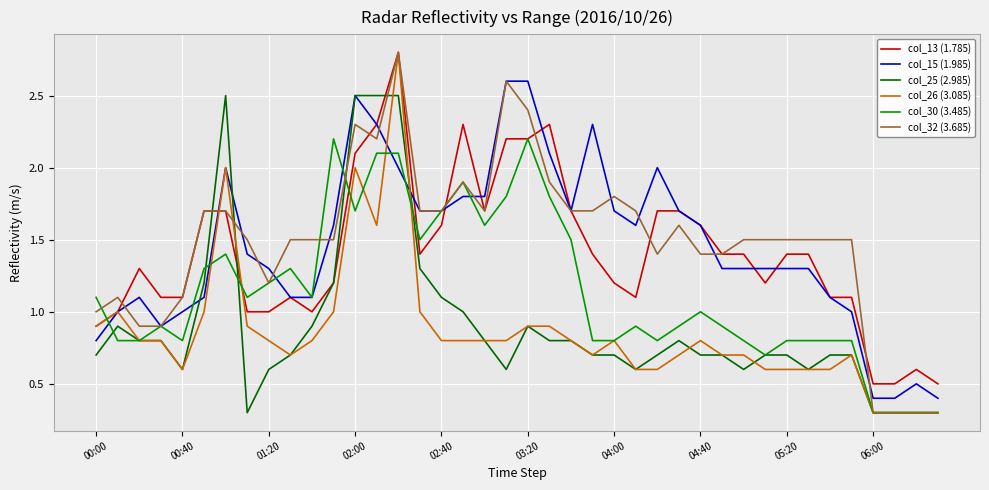

What is the maximum value shown in the chart?

2.8